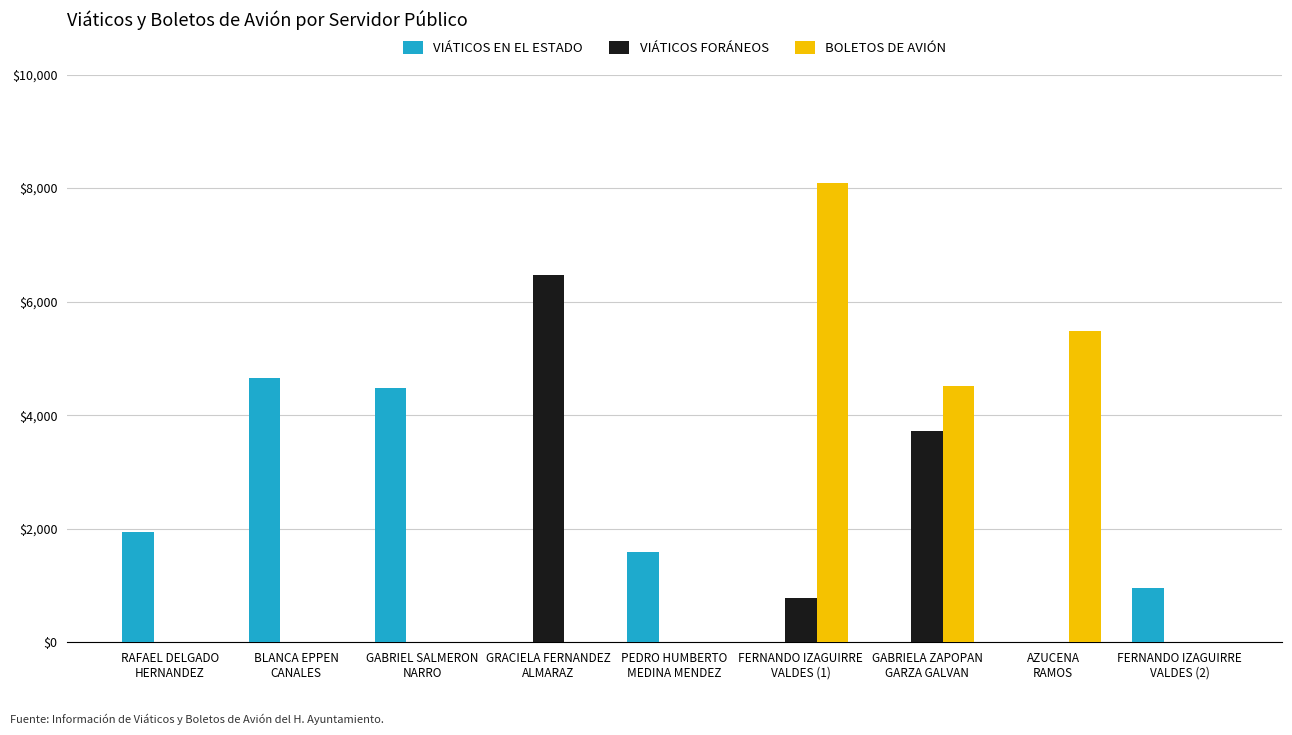

What are all the series names shown in the legend?

VIÁTICOS EN EL ESTADO, VIÁTICOS FORÁNEOS, BOLETOS DE AVIÓN